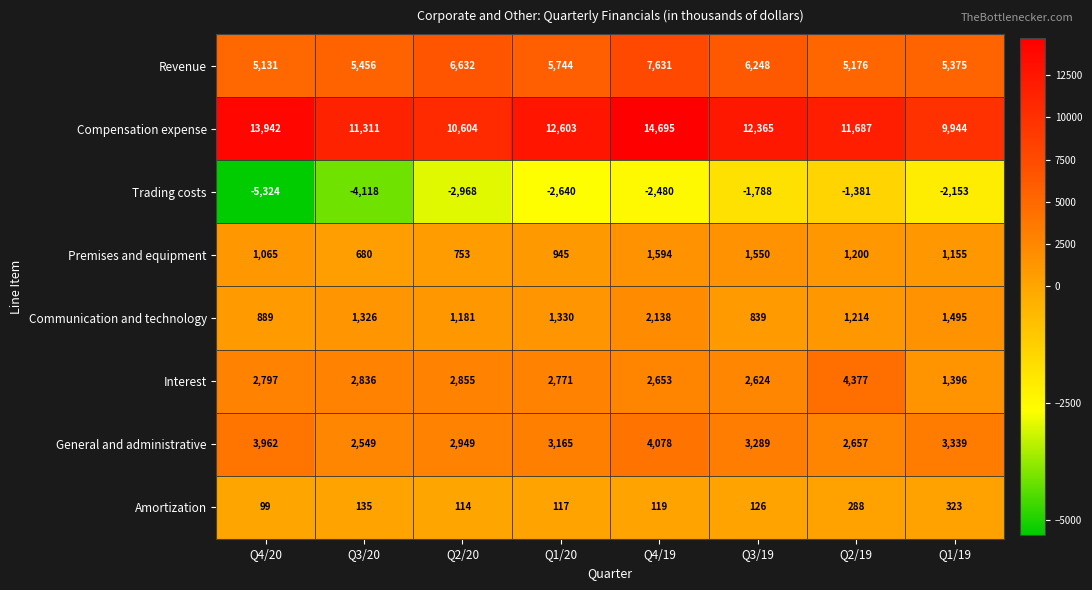

What is the maximum value shown in the chart?

14695